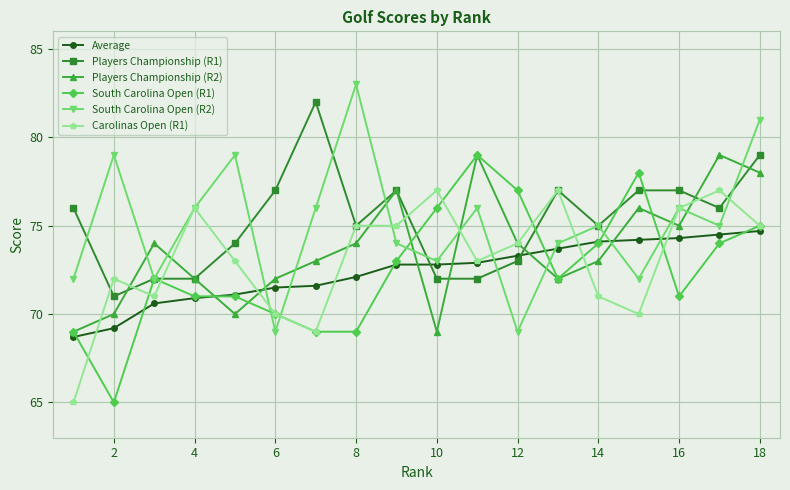

How many intersections are there between South Carolina Open (R2) and Players Championship (R2)?

12